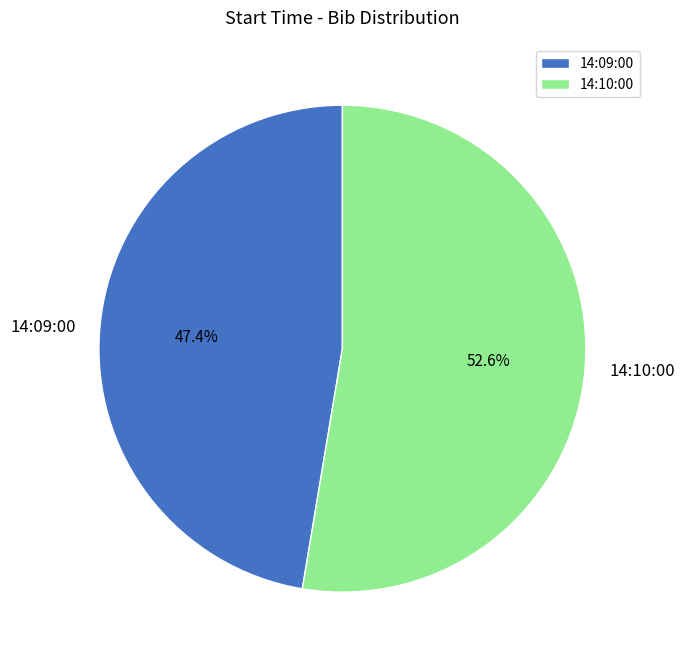

What percentage is NOT represented by 14:09:00?

52.6%